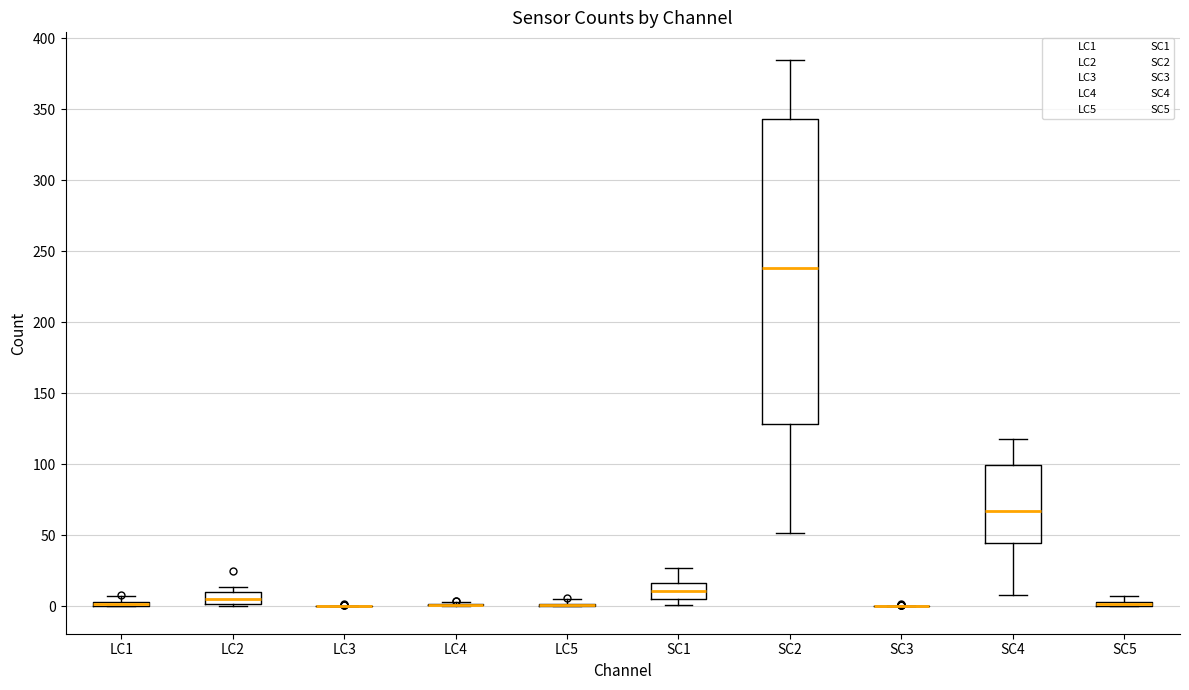

Which box is the tallest, from its lower edge to its upper edge?

SC2